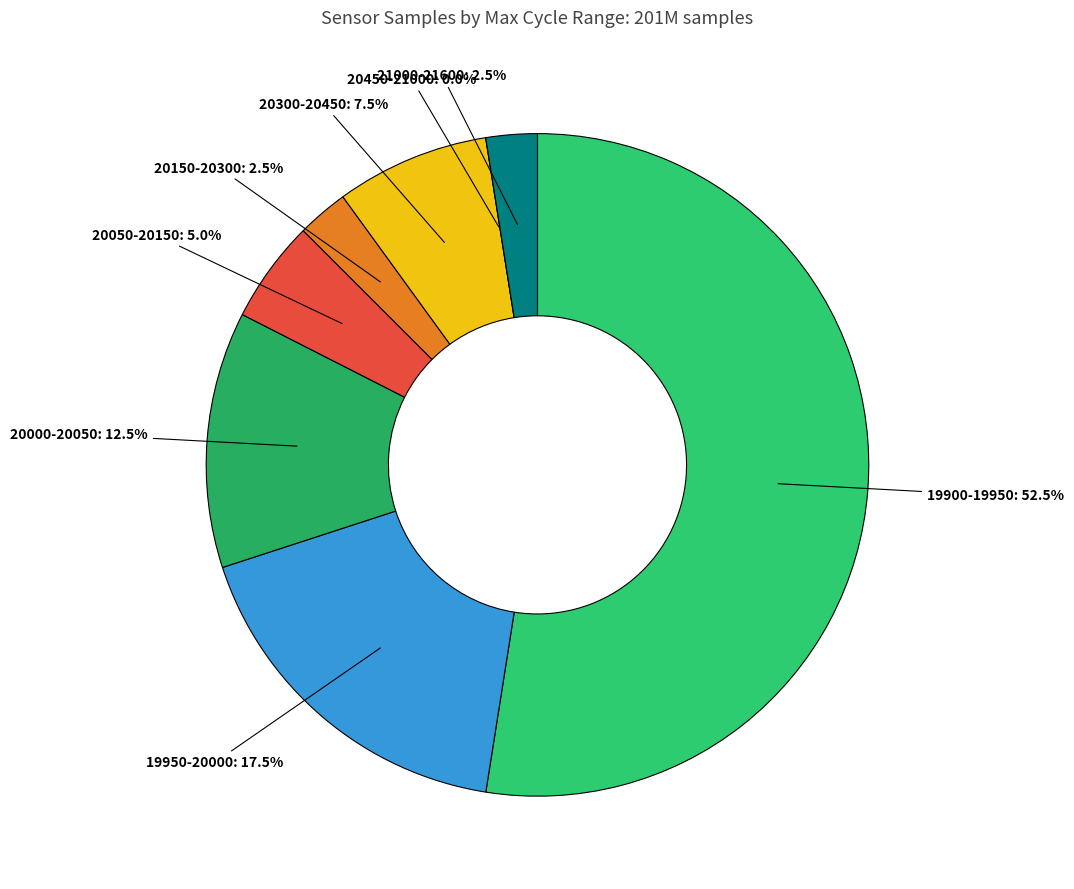

Is it true that 28 is 1% of the pie?

False